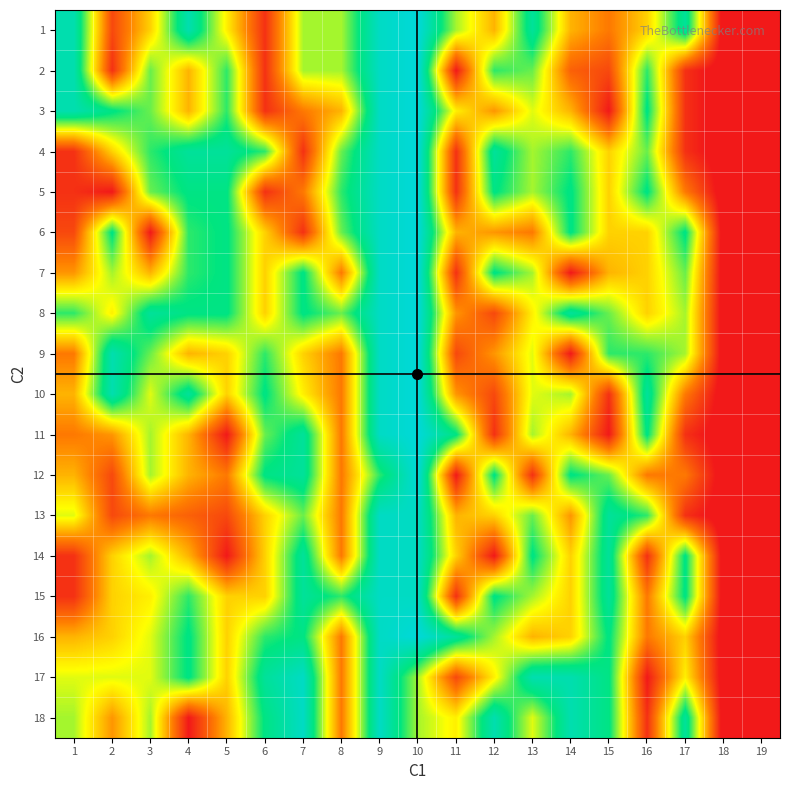

Between 9 and 12, which series saw the biggest shift?

14